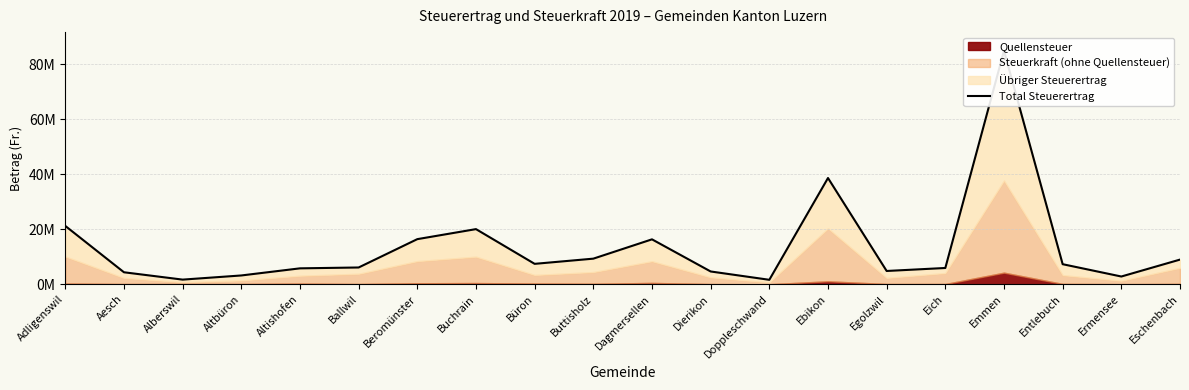

At which category does the chart reach its peak across all series?

Emmen